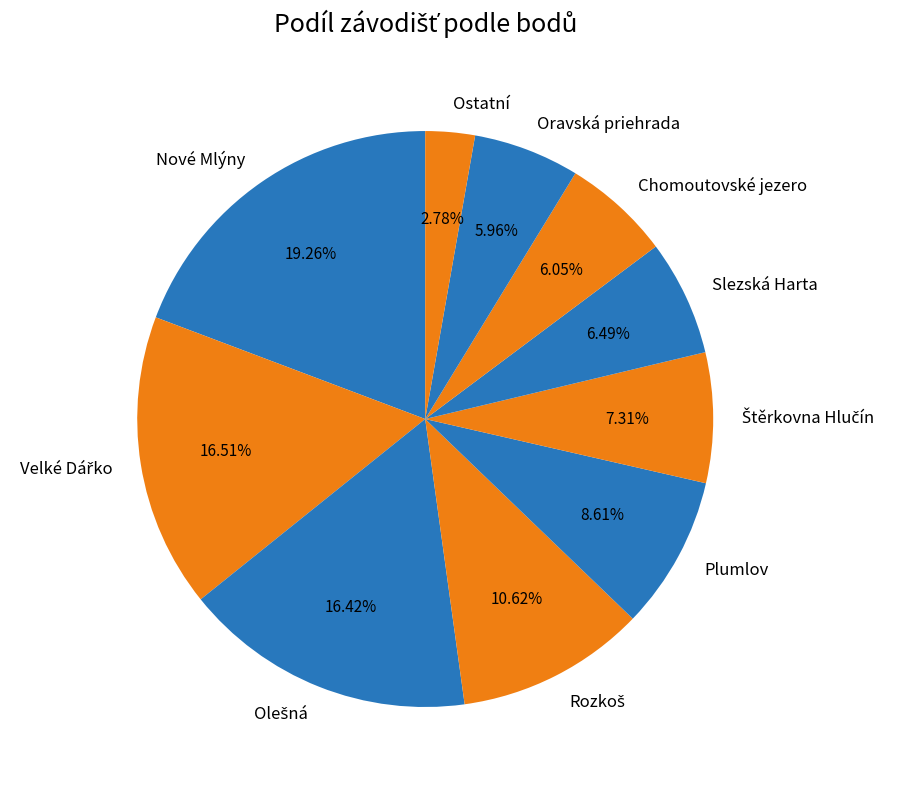

How many segments does this pie chart have?

10